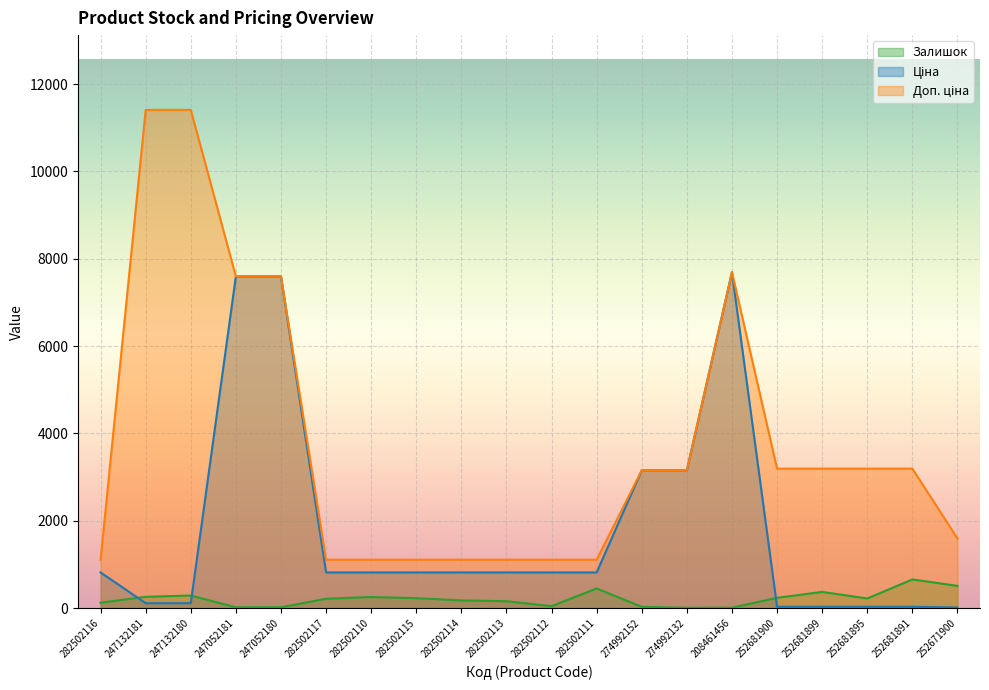

List the labels in order of Ціна value, largest first.

208461456, 247052181, 247052180, 274992152, 274992132, 282502116, 282502117, 282502110, 282502115, 282502114, 282502113, 282502112, 282502111, 247132181, 247132180, 252681900, 252681899, 252681895, 252681891, 252671900